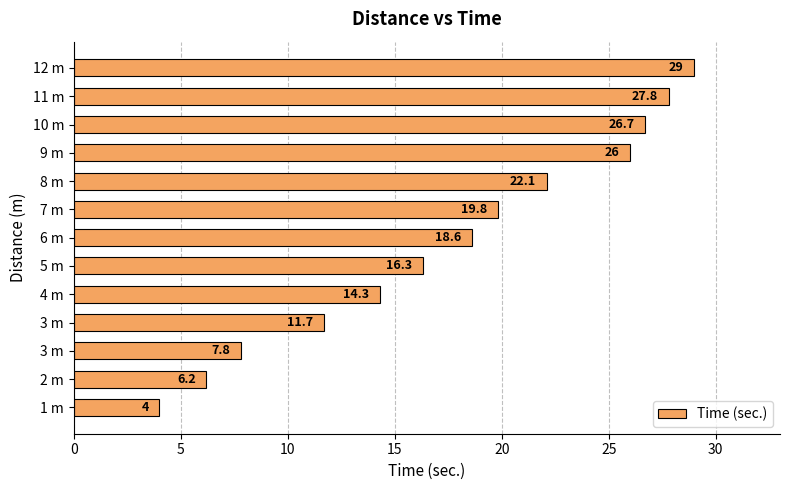

How many bars are there in total?

13